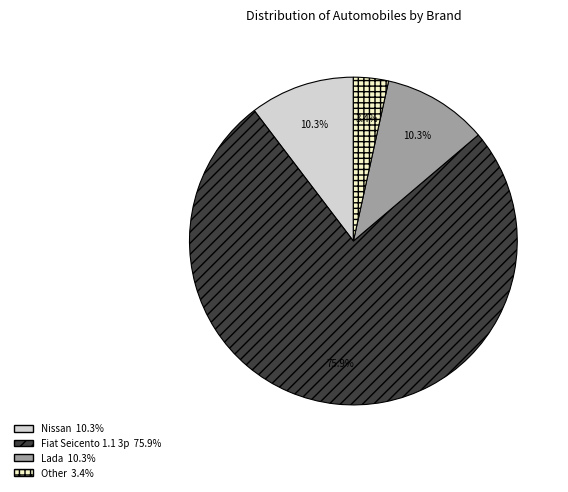

Which category has the smallest portion of the pie?

Other